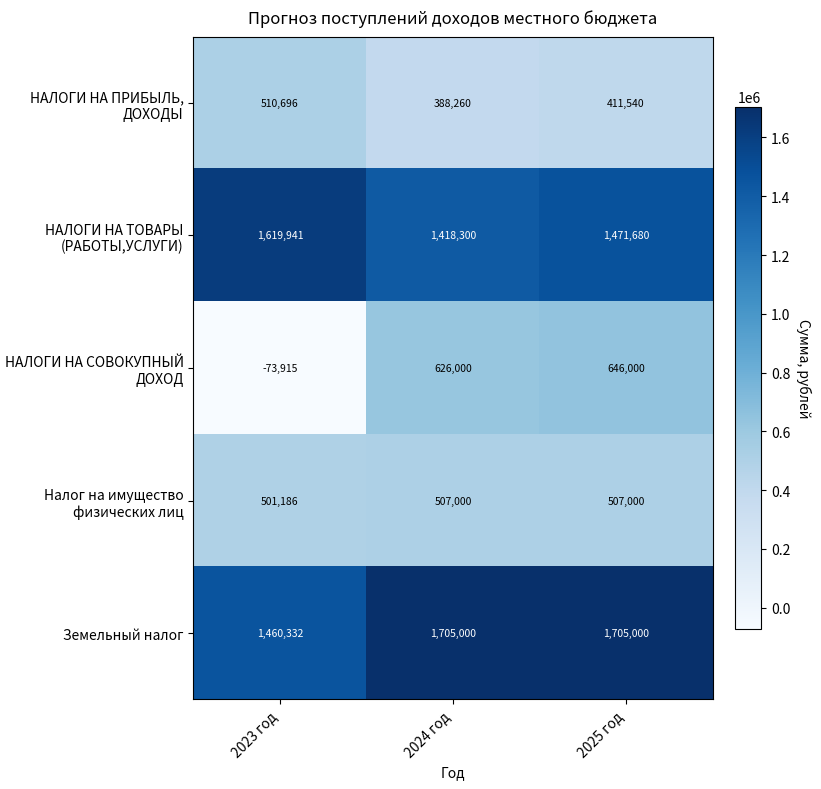

Reading right to left, list all the values displayed in this chart.

НАЛОГИ НА ПРИБЫЛЬ, ДОХОДЫ: 411540	388260	510696
НАЛОГИ НА ТОВАРЫ (РАБОТЫ,УСЛУГИ): 1471680	1418300	1619941
НАЛОГИ НА СОВОКУПНЫЙ ДОХОД: 646000	626000	-73915
Налог на имущество физических лиц: 507000	507000	501186
Земельный налог: 1705000	1705000	1460332